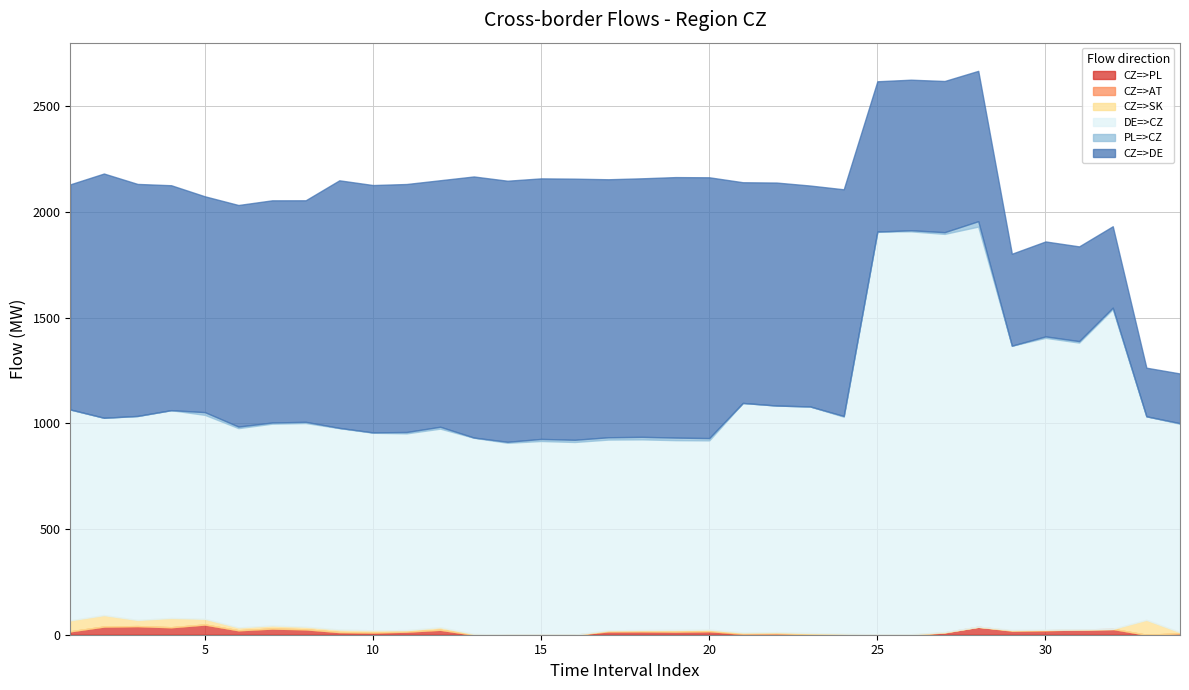

What is the difference between the CZ=>PL values at 5 and 27?

37.5